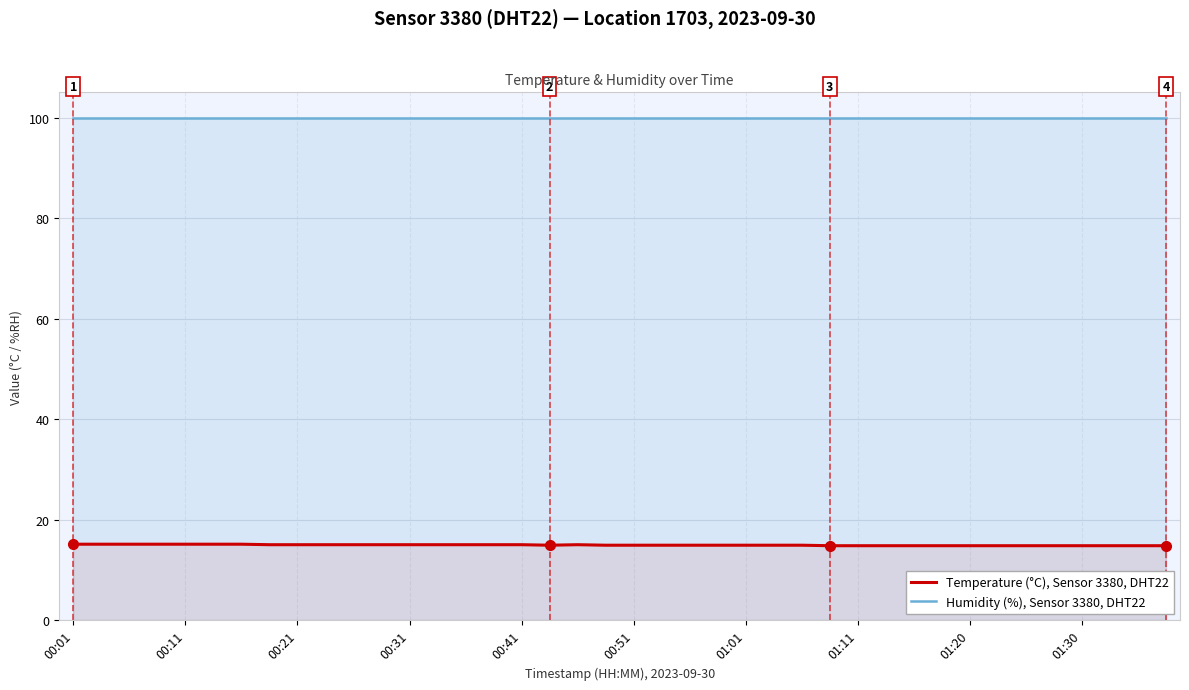

What is the difference between the Temperature (°C), Sensor 3380, Location 1703 values at 38 and 21?

0.1